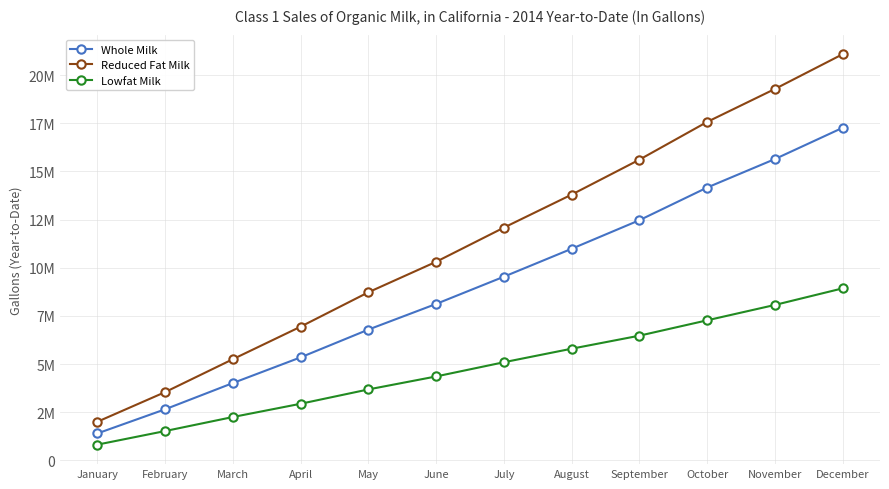

What is the value of the Lowfat Milk point at the 7th from the left?

5098402